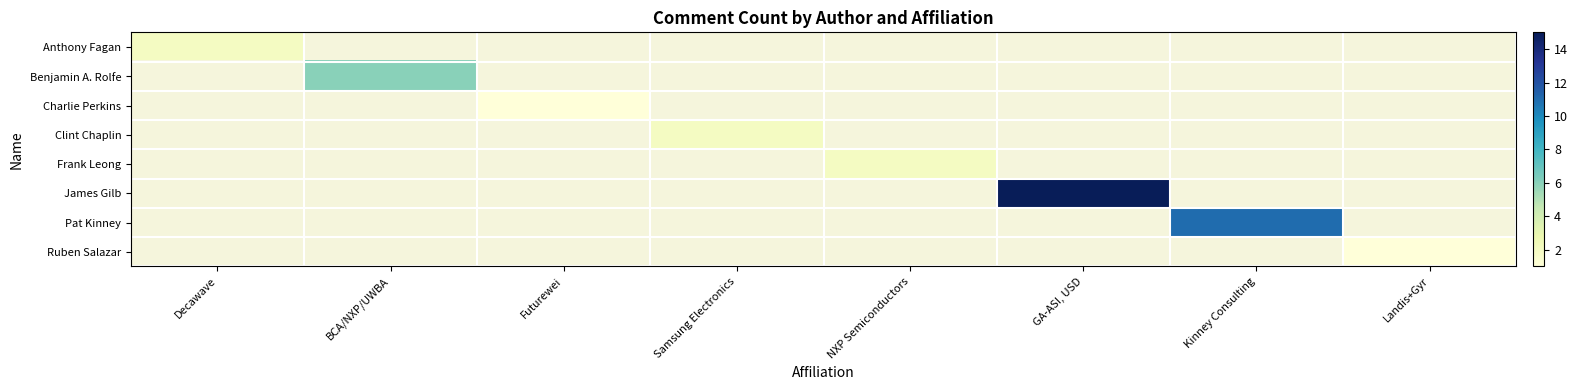

At which label does row_2 reach its minimum?

Decawave